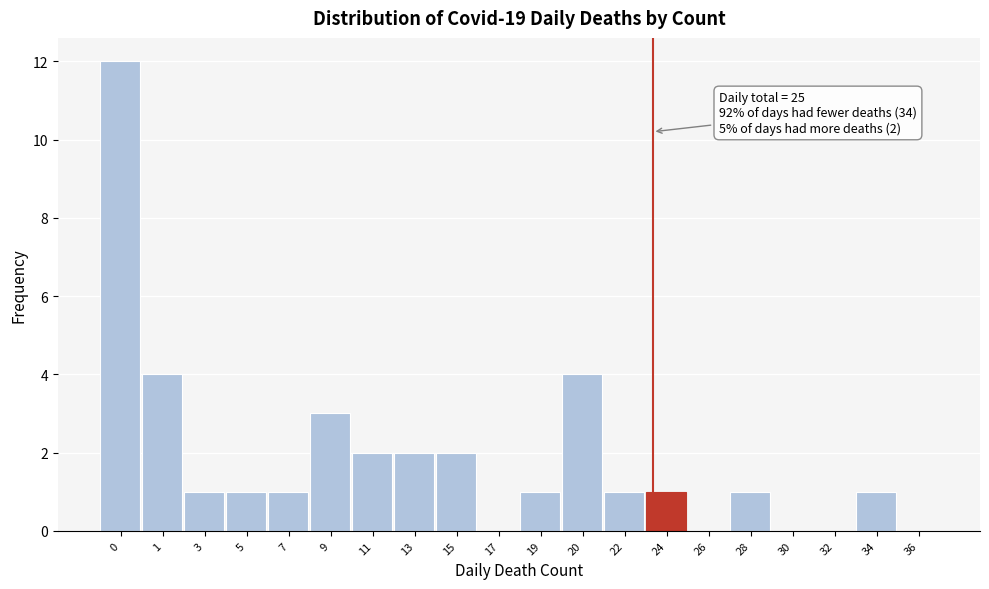

Reading left to right, extract all data points from this chart.

0=12	1=4	3=1	5=1	7=1	9=3	11=2	13=2	15=2	17=0	19=1	20=4	22=1	24=1	26=0	28=1	30=0	32=0	34=1	36=0